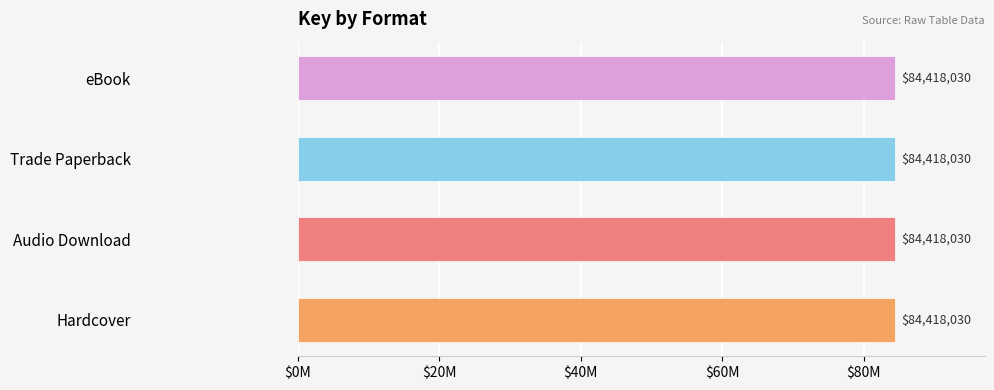

True or false: the data shows 84418030 at Hardcover.

True